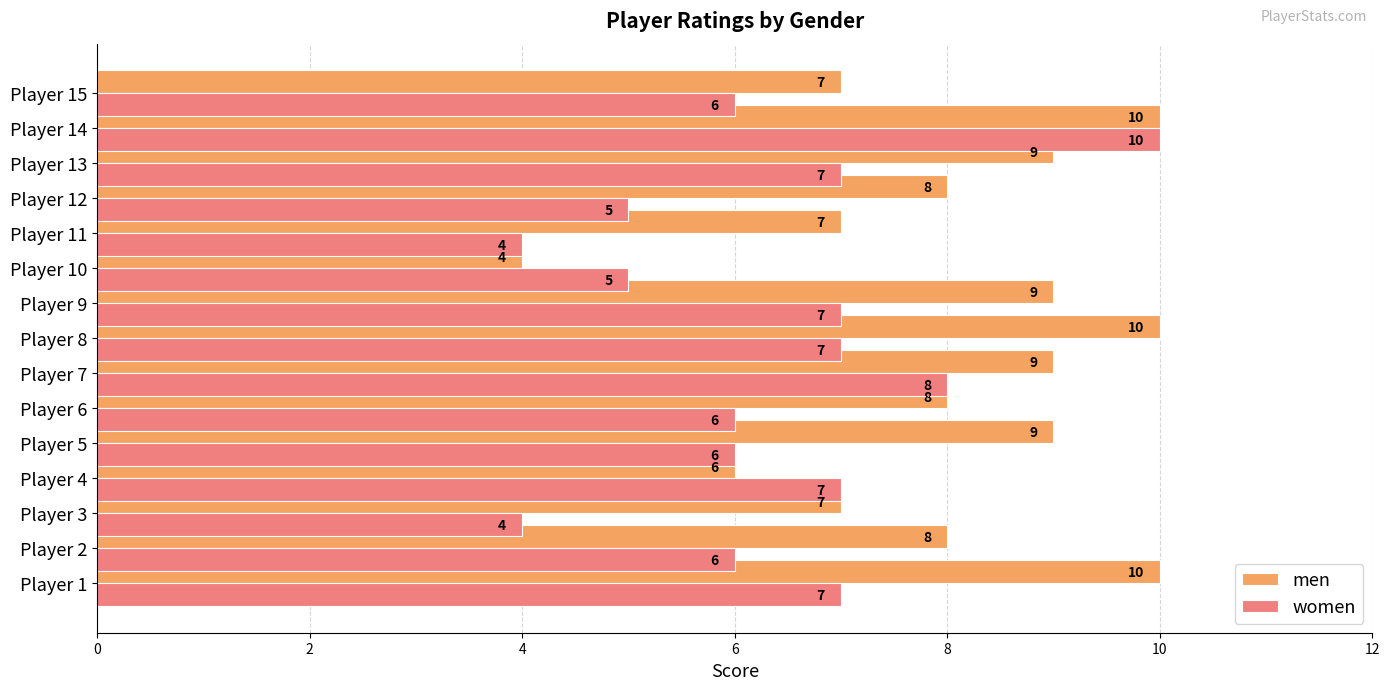

How many values in the men series are below 8?

5